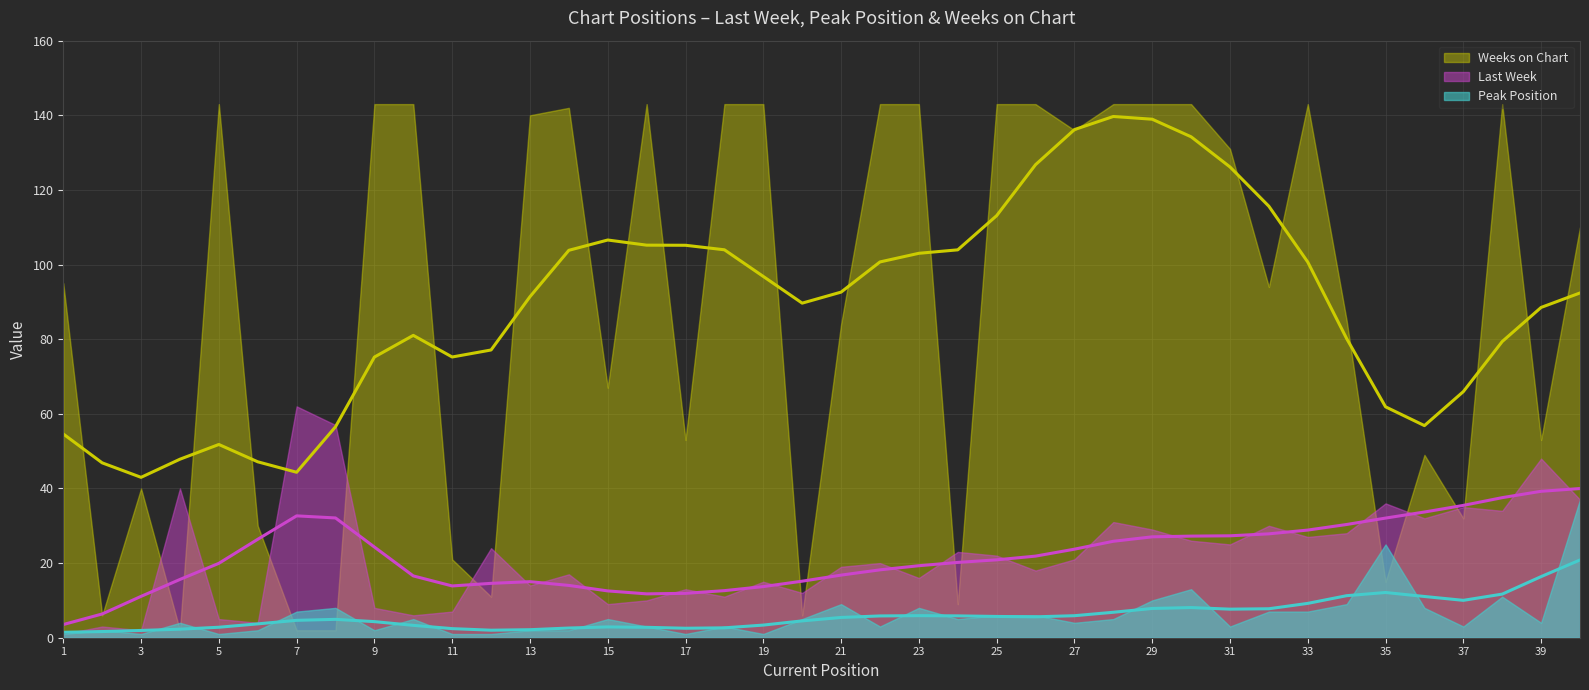

What is the minimum value for Last Week?

1